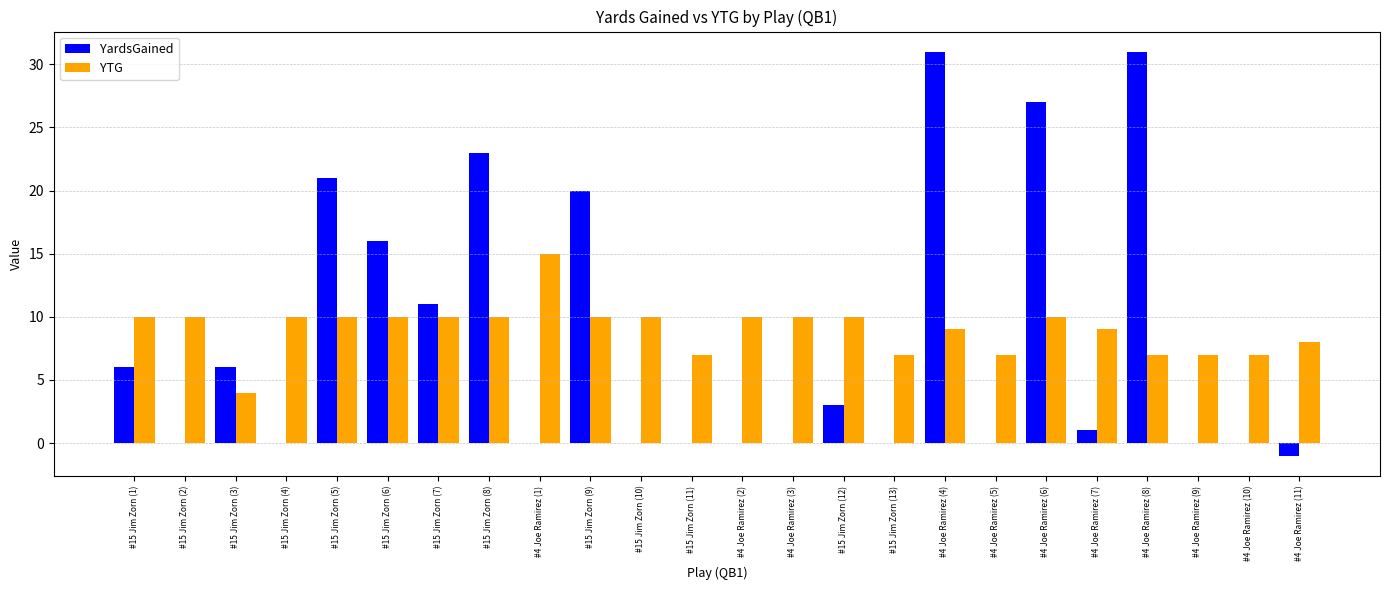

Are the bars grouped side by side (vs. stacked)?

Yes